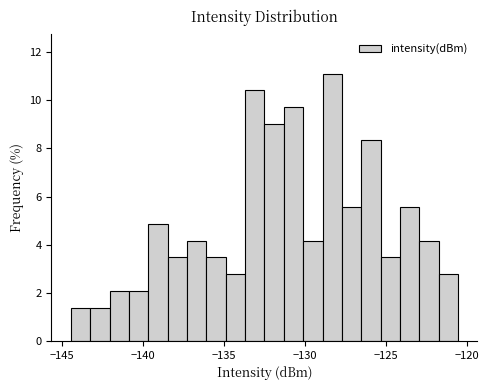

Around what value on the x-axis is the tallest bar? Give the approximate position of its centre, as read against the axis.

-128.5